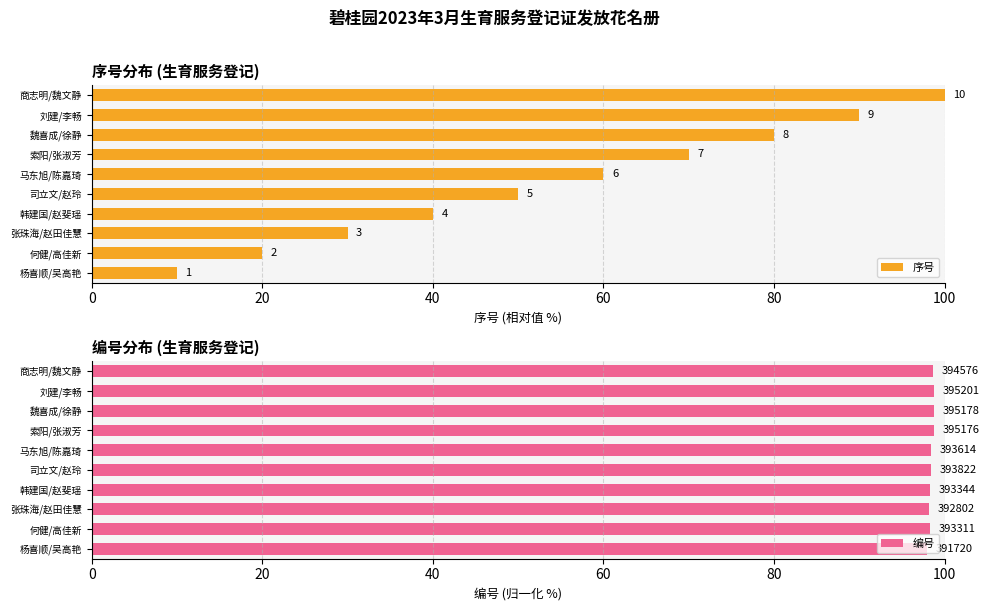

Between 韩建国/赵斐瑶 and 司立文/赵玲, which series saw the biggest shift?

序号